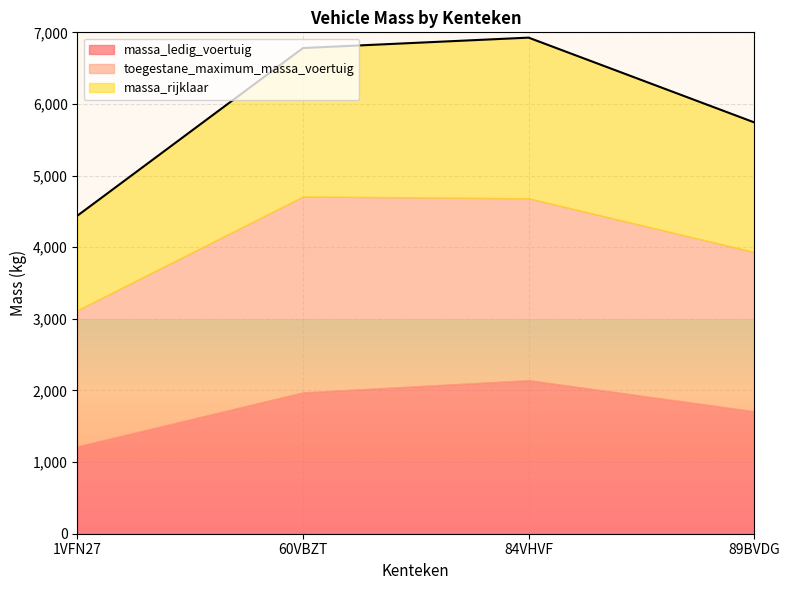

True or false: toegestane_maximum_massa_voertuig has more than 2 interior local peaks.

False